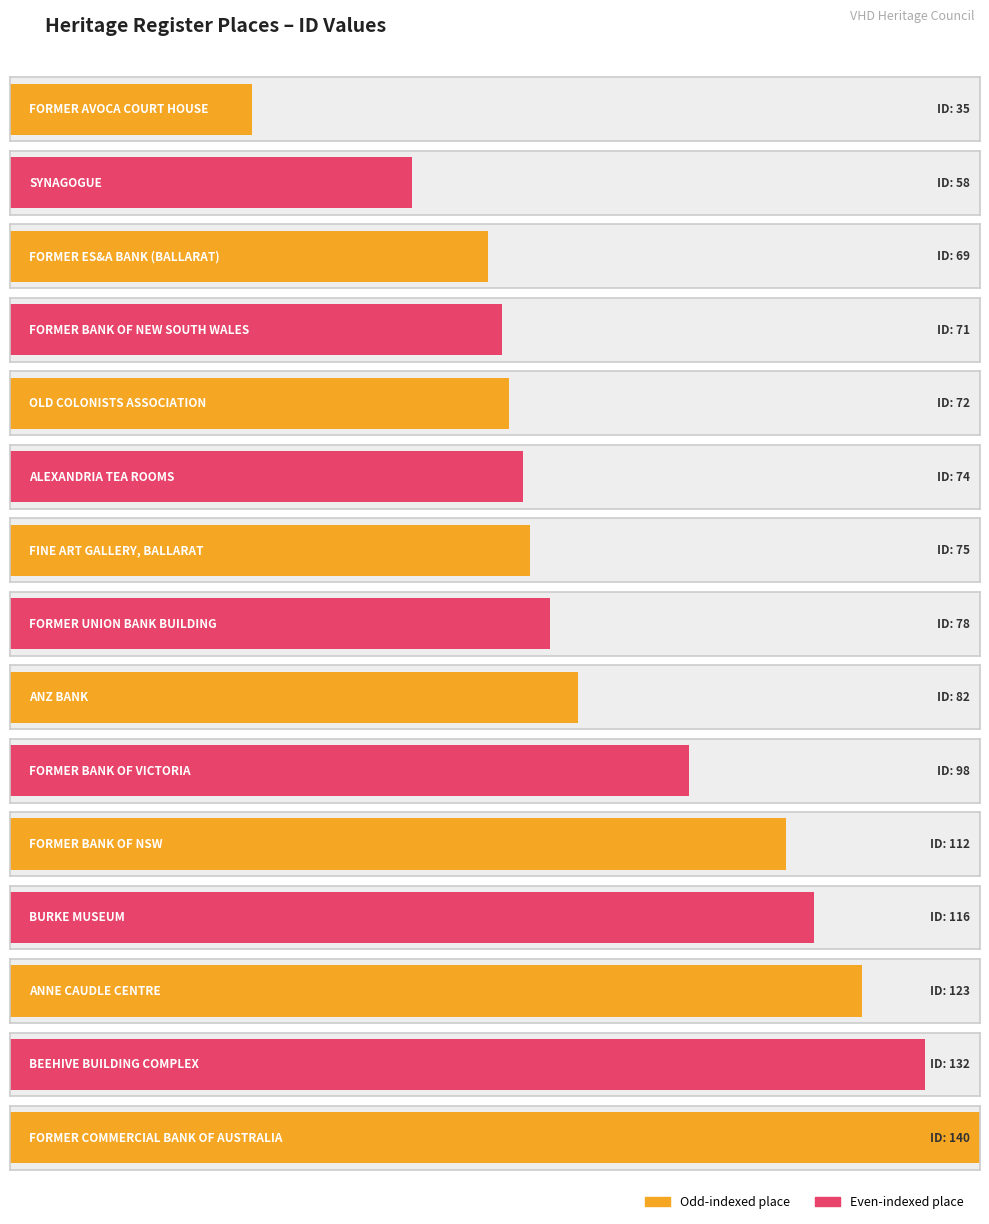

List the labels in order of value, largest first.

FORMER COMMERCIAL BANK OF AUSTRALIA, BEEHIVE BUILDING COMPLEX, ANNE CAUDLE CENTRE, BURKE MUSEUM, FORMER BANK OF NSW, FORMER BANK OF VICTORIA, ANZ BANK, FORMER UNION BANK BUILDING, FINE ART GALLERY, BALLARAT, ALEXANDRIA TEA ROOMS, OLD COLONISTS ASSOCIATION, FORMER BANK OF NEW SOUTH WALES, FORMER ES&A BANK (BALLARAT), SYNAGOGUE, FORMER AVOCA COURT HOUSE